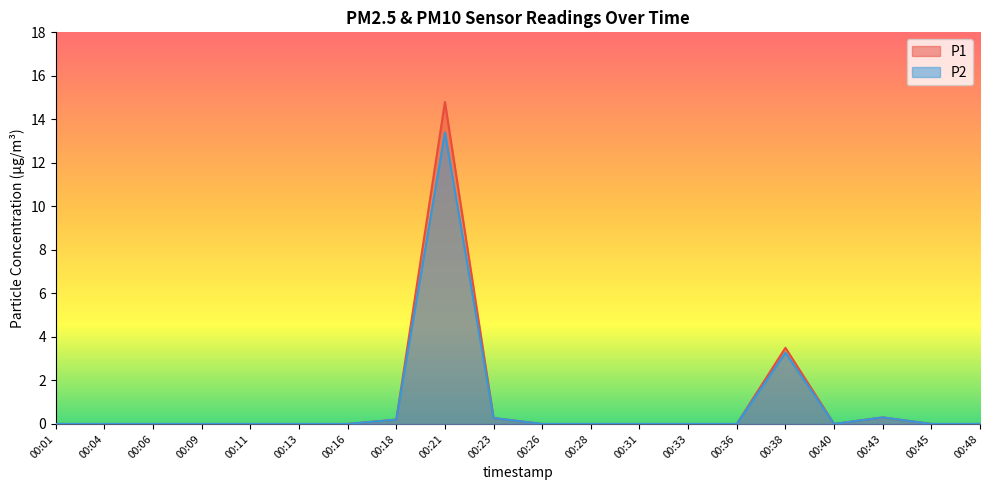

How many positive values does the P1 series have?

5